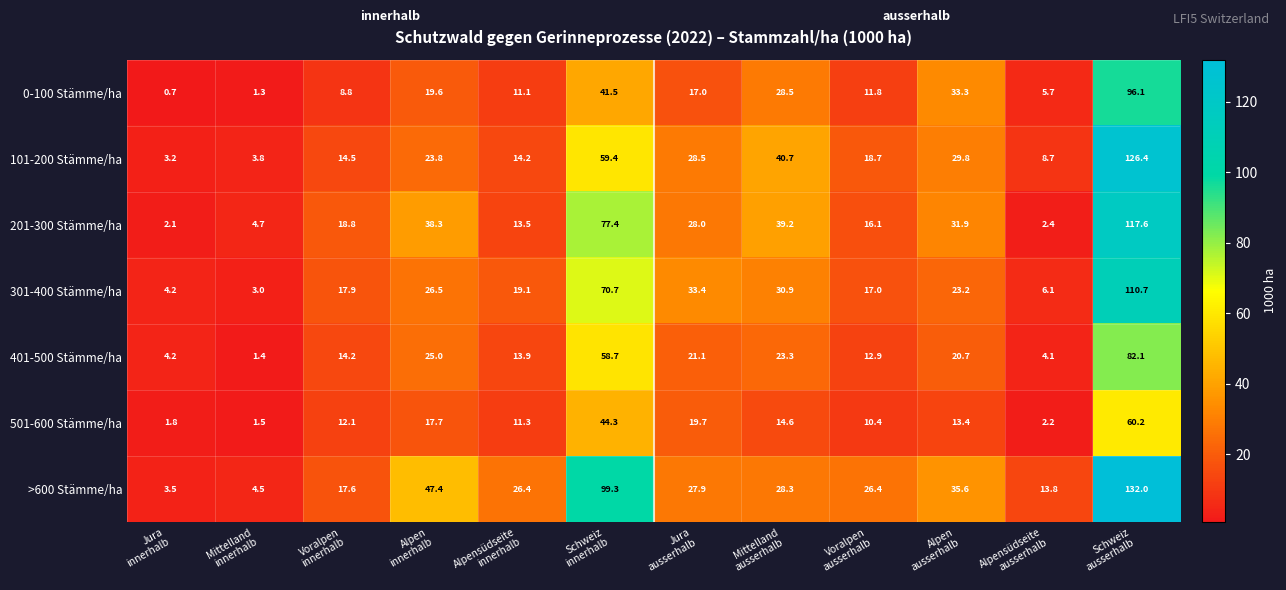

What is the difference between the maximum and minimum values in the >600 Stämme/ha series?

128.5